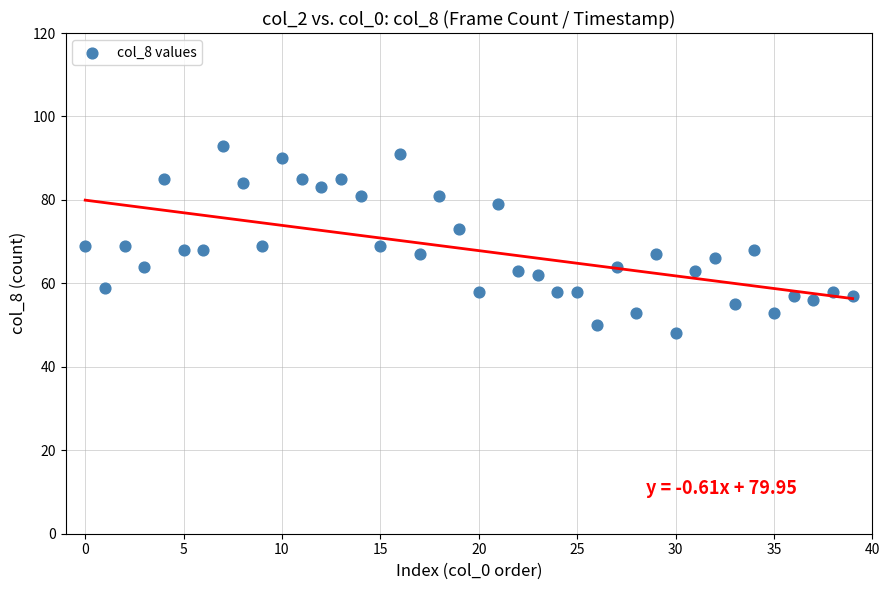

What is the range of Y values (max minus min)?

45